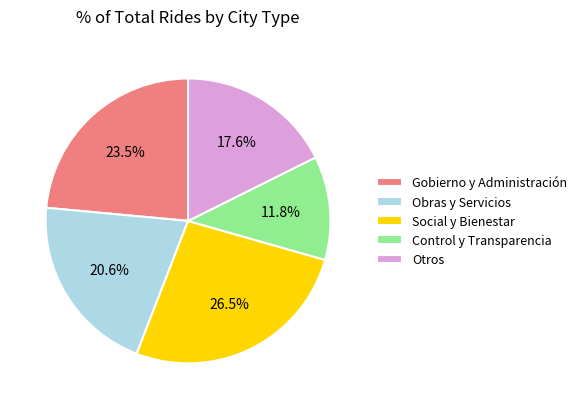

Which category has the biggest portion of the pie?

Social y Bienestar